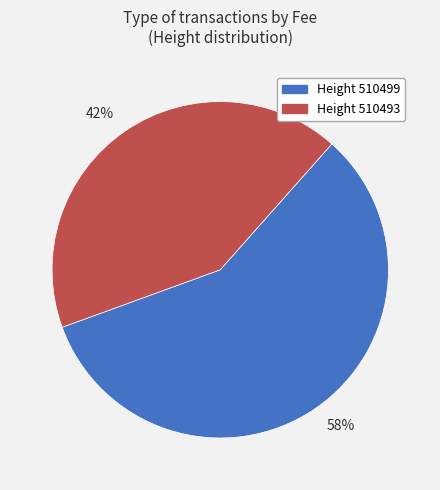

Do 58% and 42% together represent more than half of the pie?

Yes